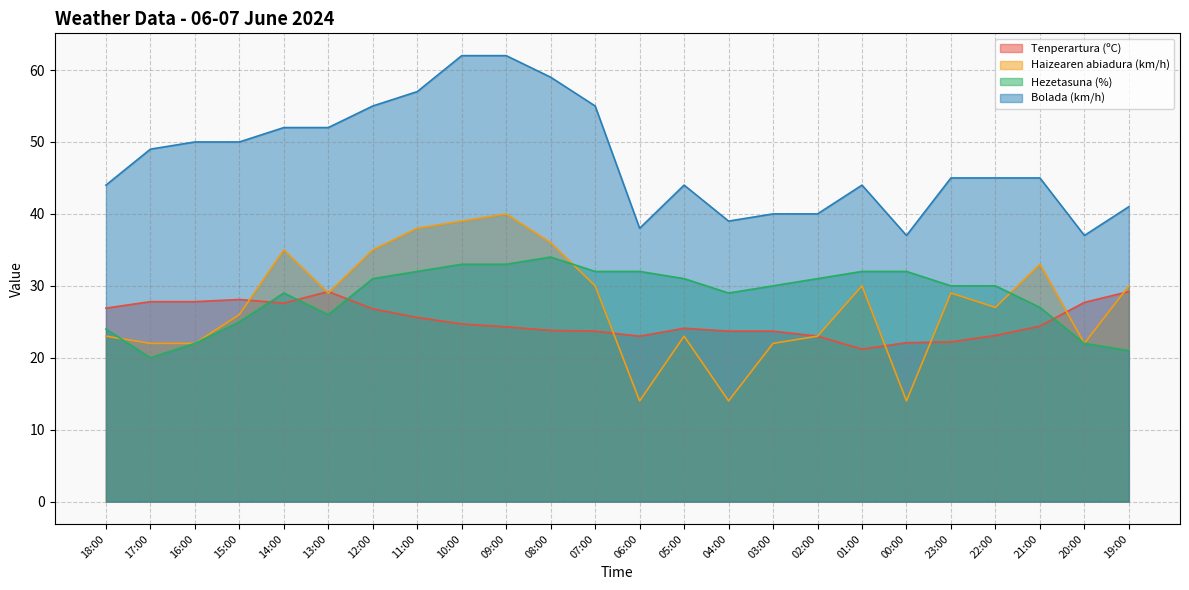

How many intersections are there between Hezetasuna (%) and Haizearen abiadura (km/h)?

3